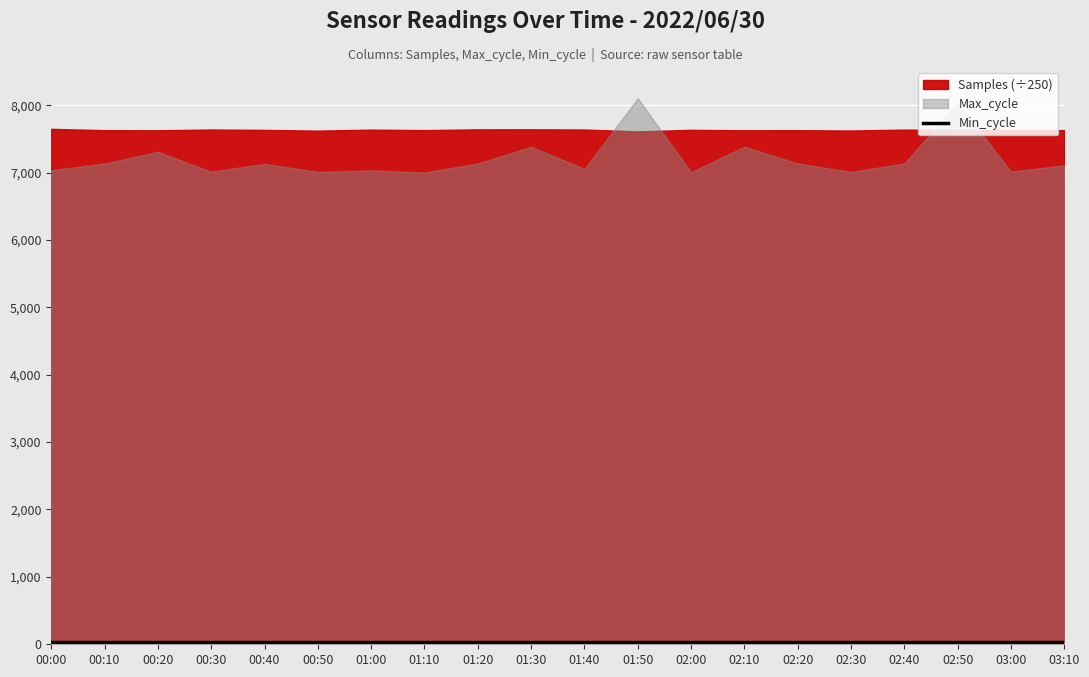

Between 03:10 and 02:30, which is larger?

03:10